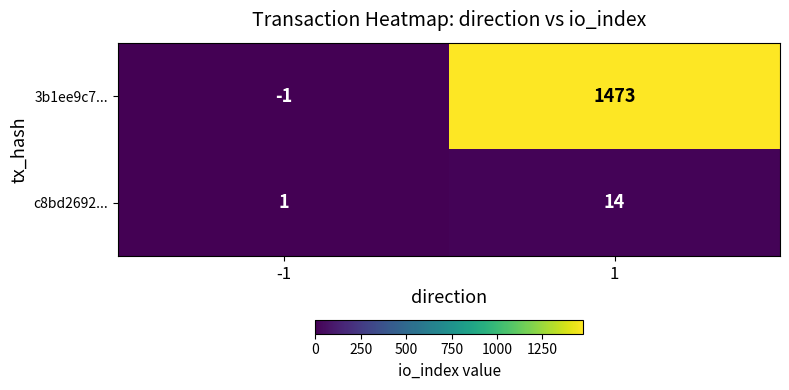

True or false: 3b1ee9c7... has a value of 1473 at 1.

True